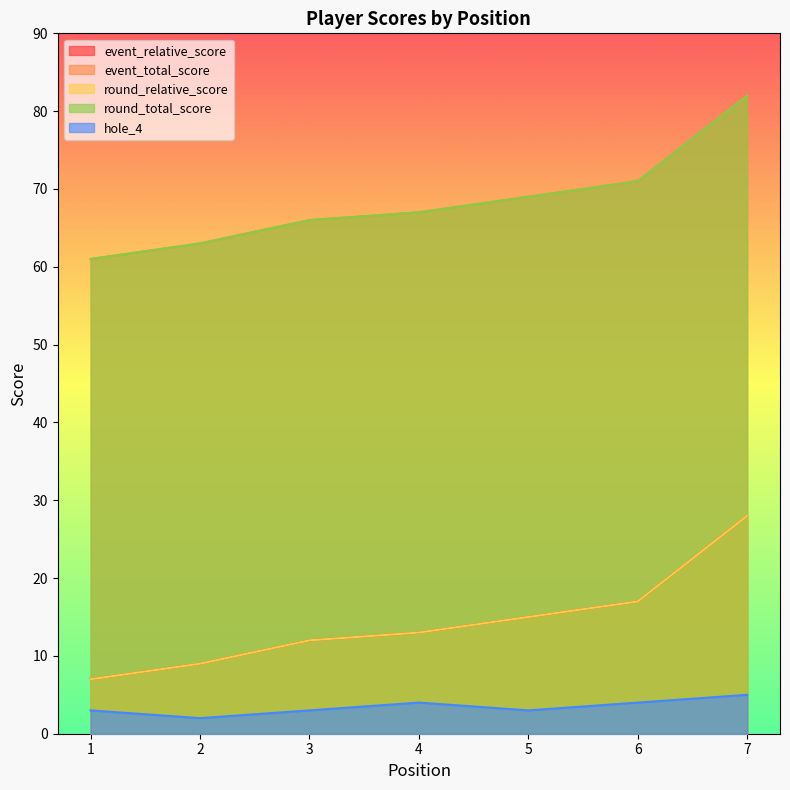

At which category is the sum across all series the highest?

7